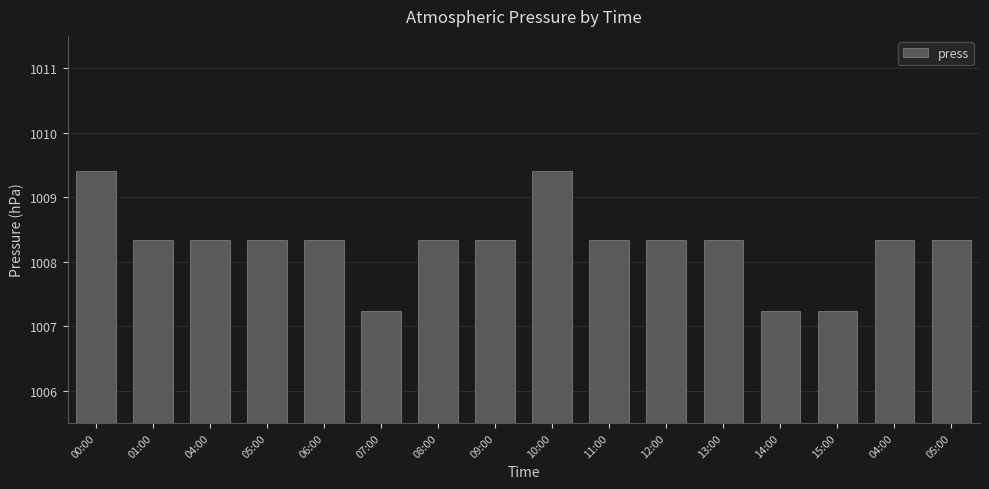

What is the label of the 3rd bar from the left?

04:00